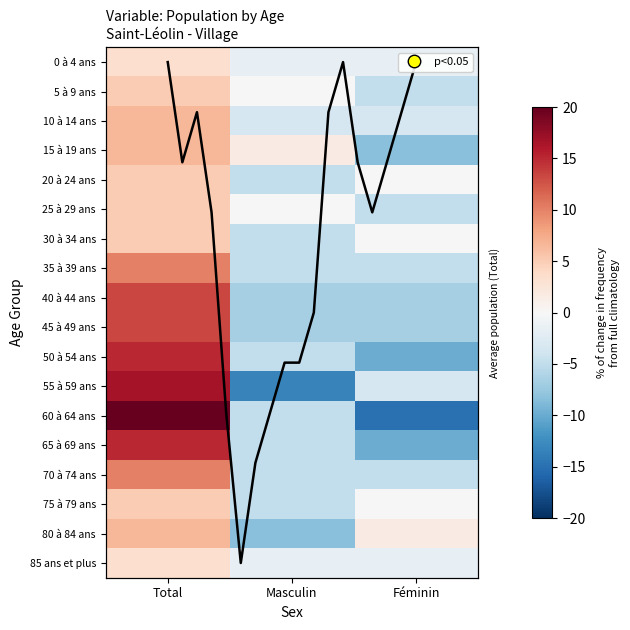

Which series has the largest total across all categories?

15 à 19 ans